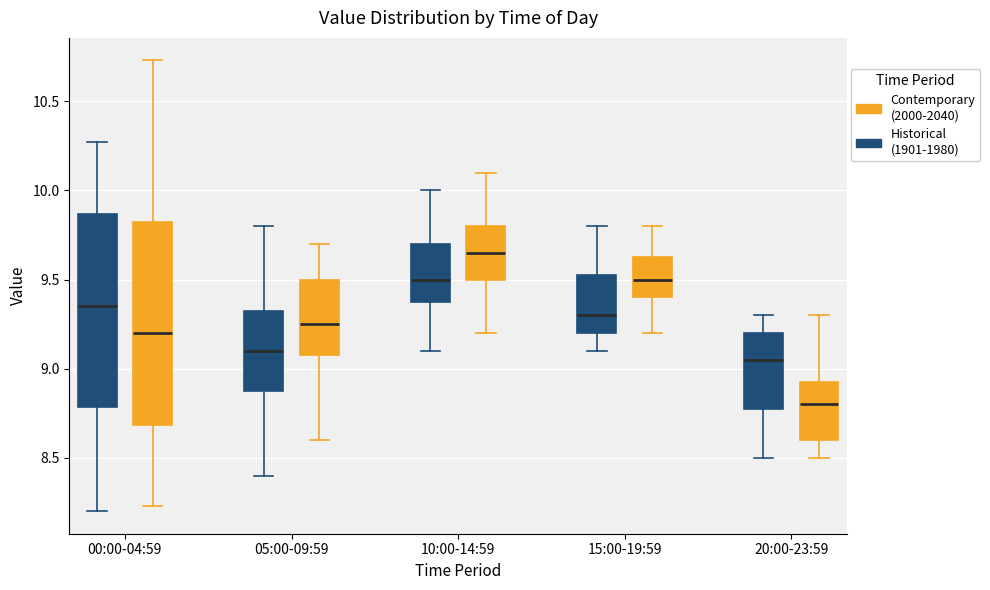

Which box has the highest median line?

10:00-14:59 (Contemporary (2000-2040))